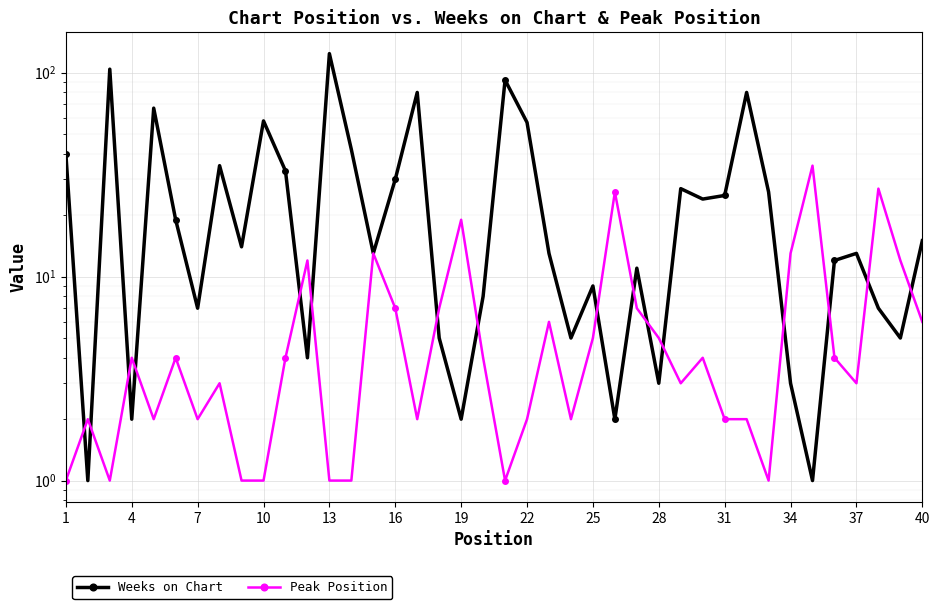

List the series in order of their overall mean, lowest first.

Peak Position, Weeks on Chart